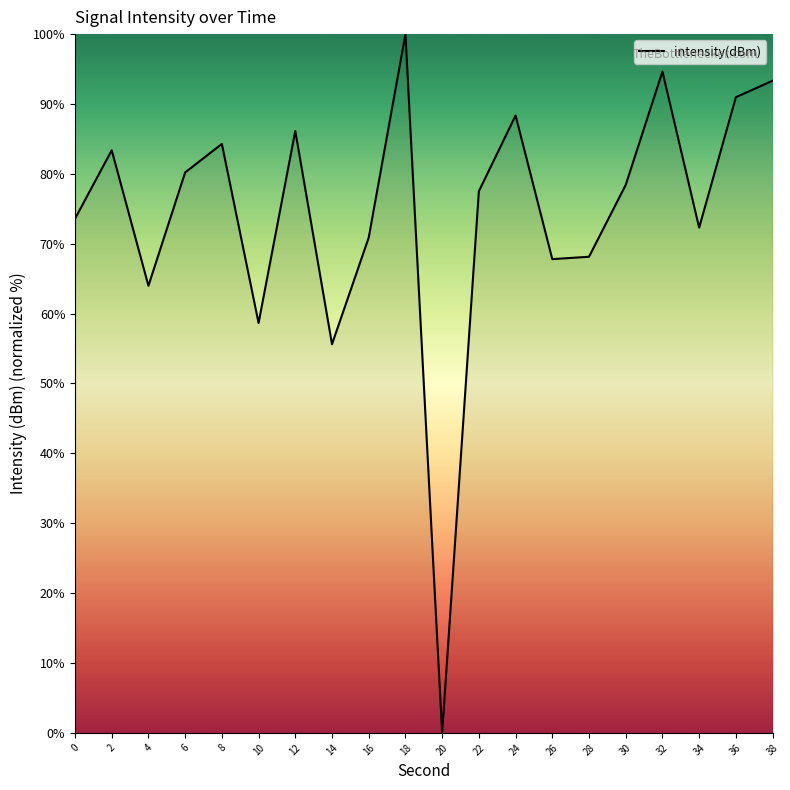

At which label is the value closest to 50?

14